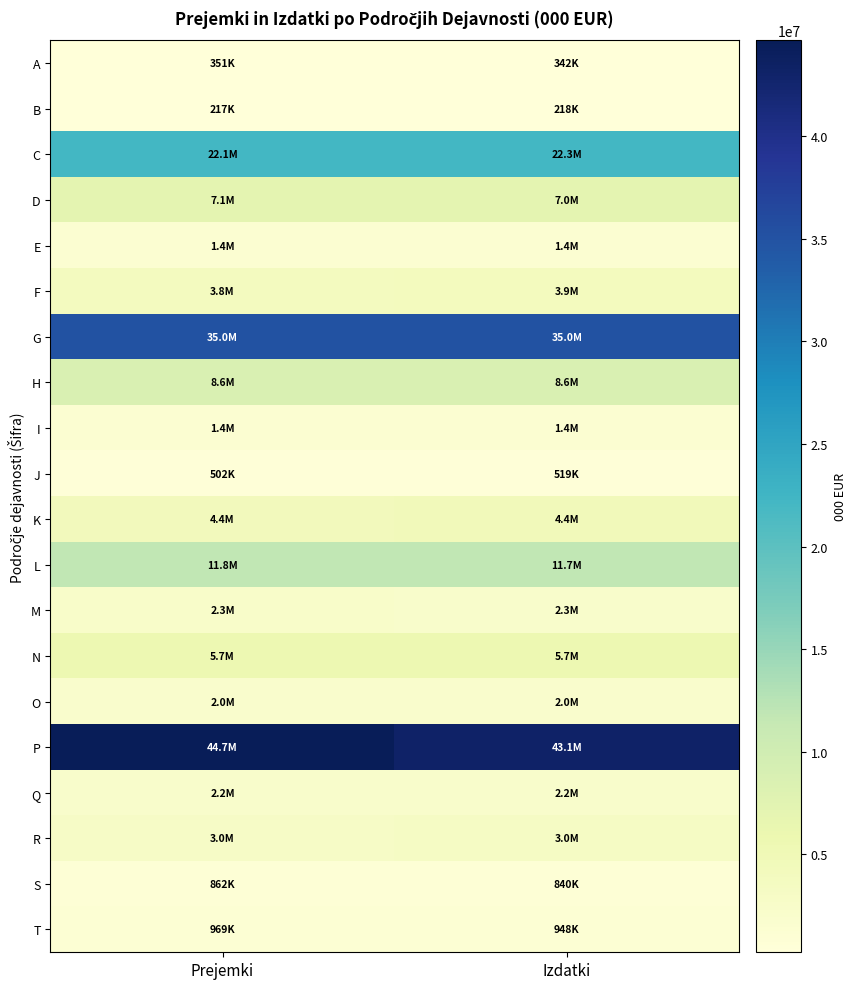

Rank the series at Izdatki from highest to lowest value.

P, G, C, L, H, D, N, K, F, R, M, Q, O, I, E, T, S, J, A, B